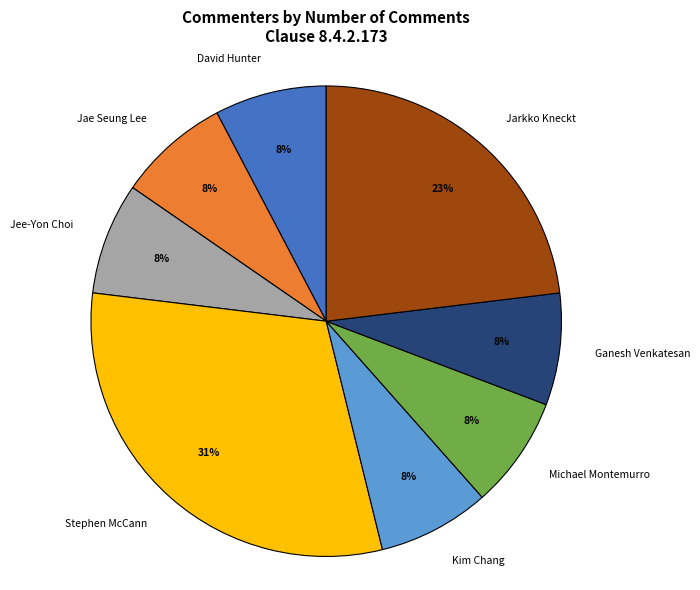

Is Kim Chang the majority of the pie?

No